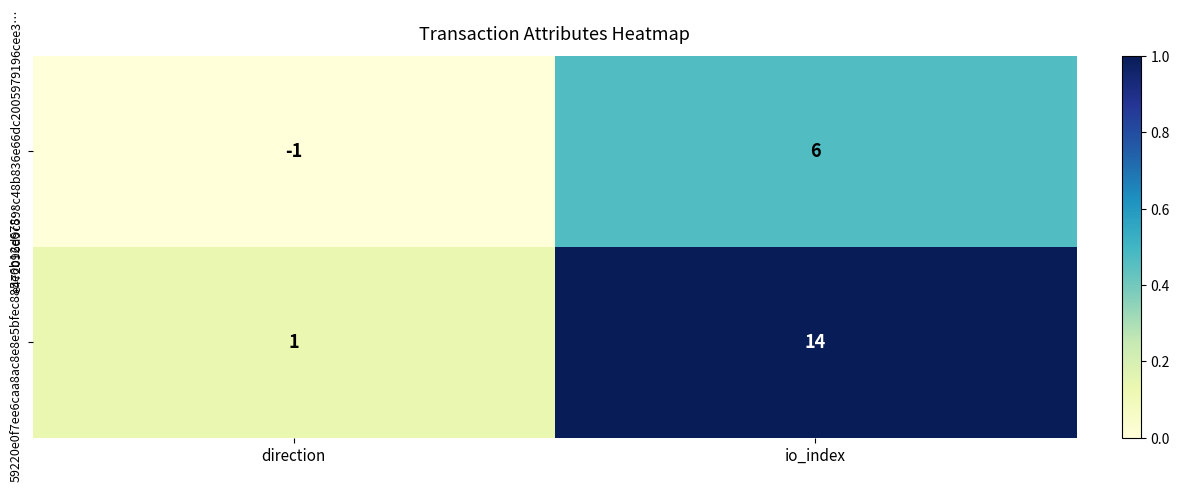

At which label is e472096d9c598c48b836e66dc2005979196cee3… closest to 2?

direction